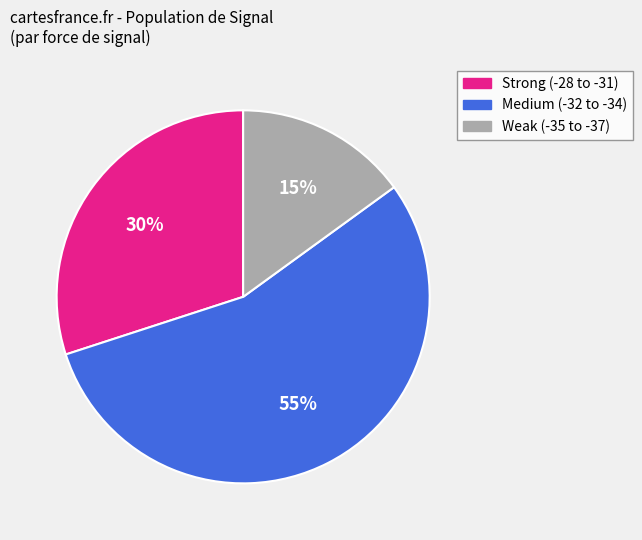

Is there a majority slice in this chart?

Yes